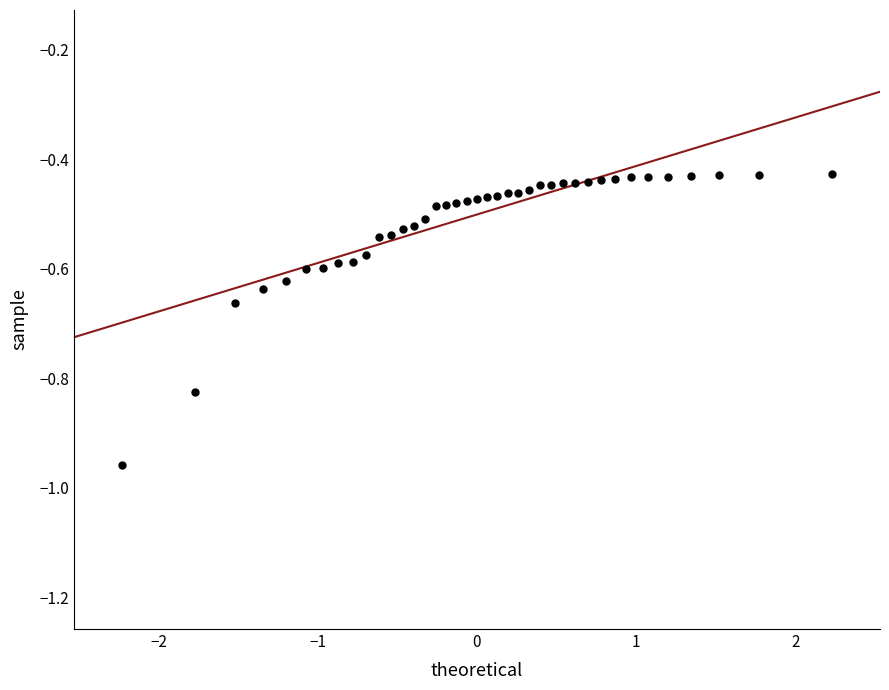

What is the range of X values (max minus min)?

4.5